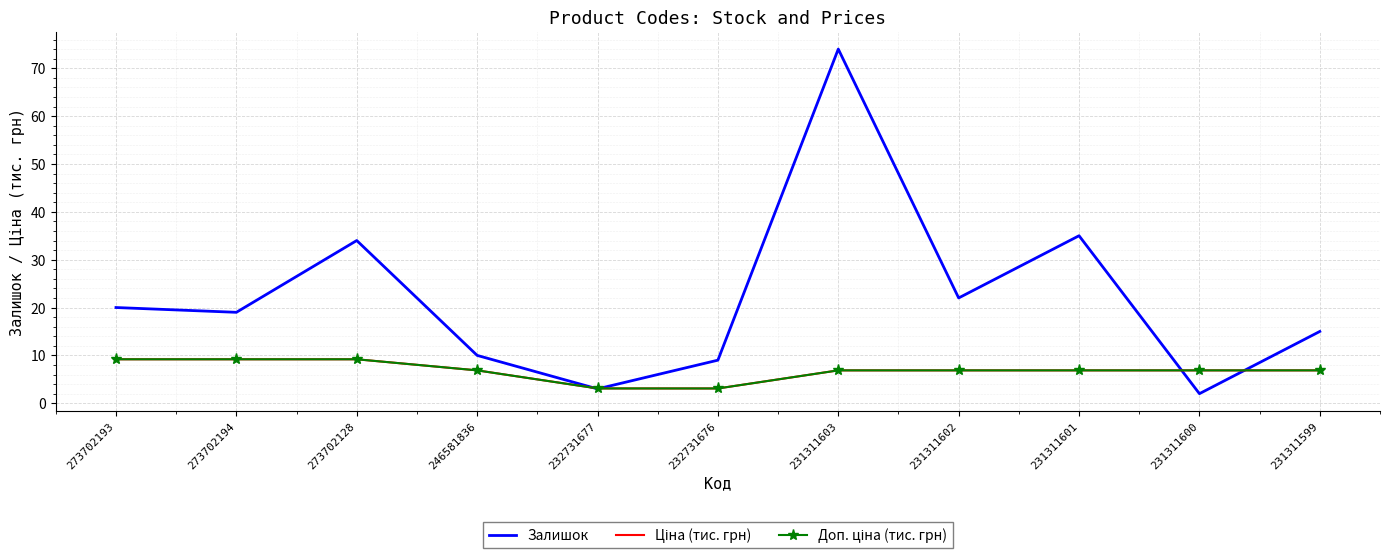

Read the Залишок value at 273702194.

19.0